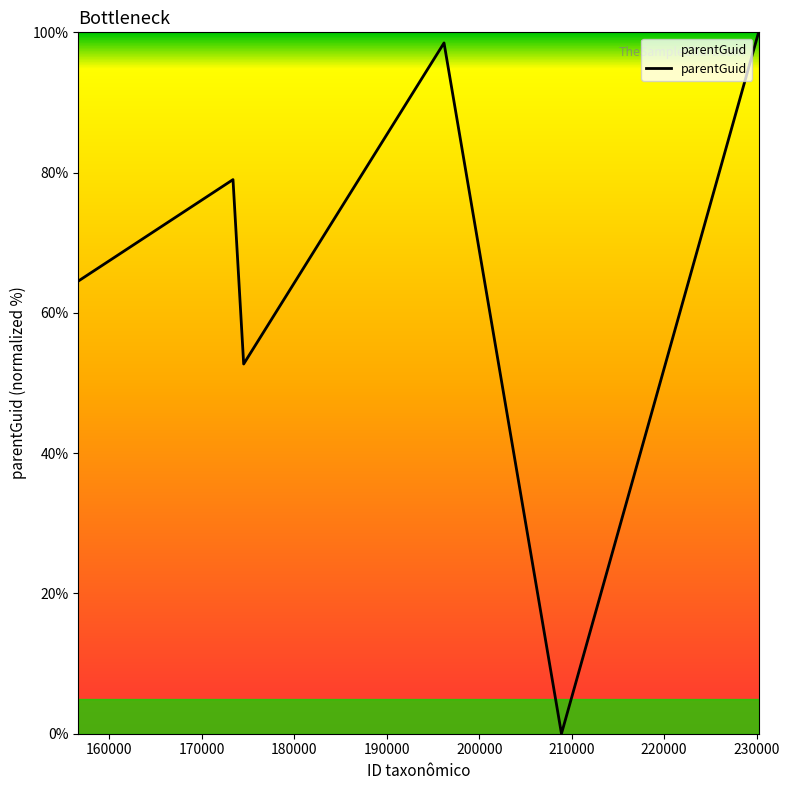

True or false: there are more than 2 points higher than both neighbors.

False